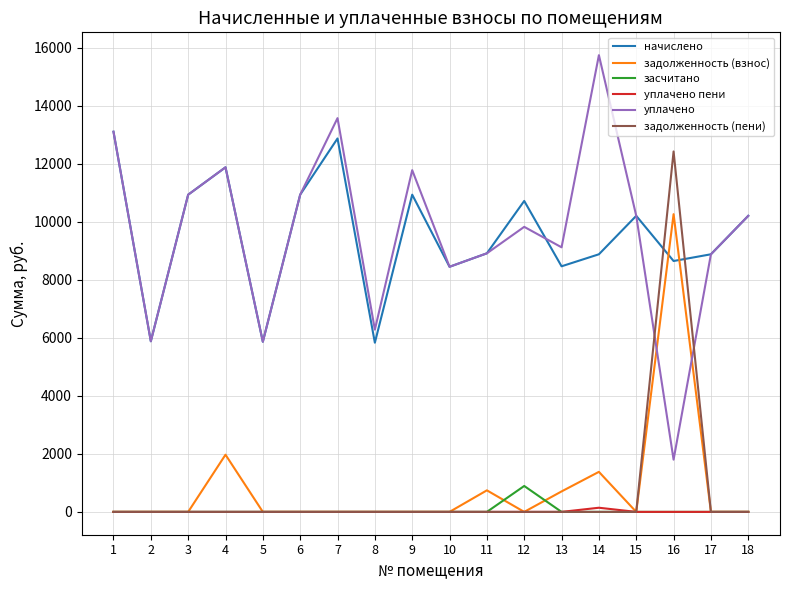

Which category has the lowest value in the уплачено series?

16